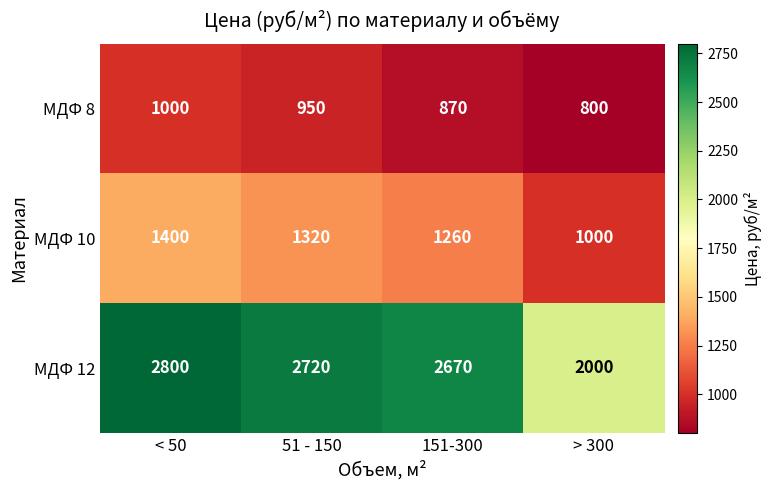

Which series has the widest spread of values?

МДФ 12